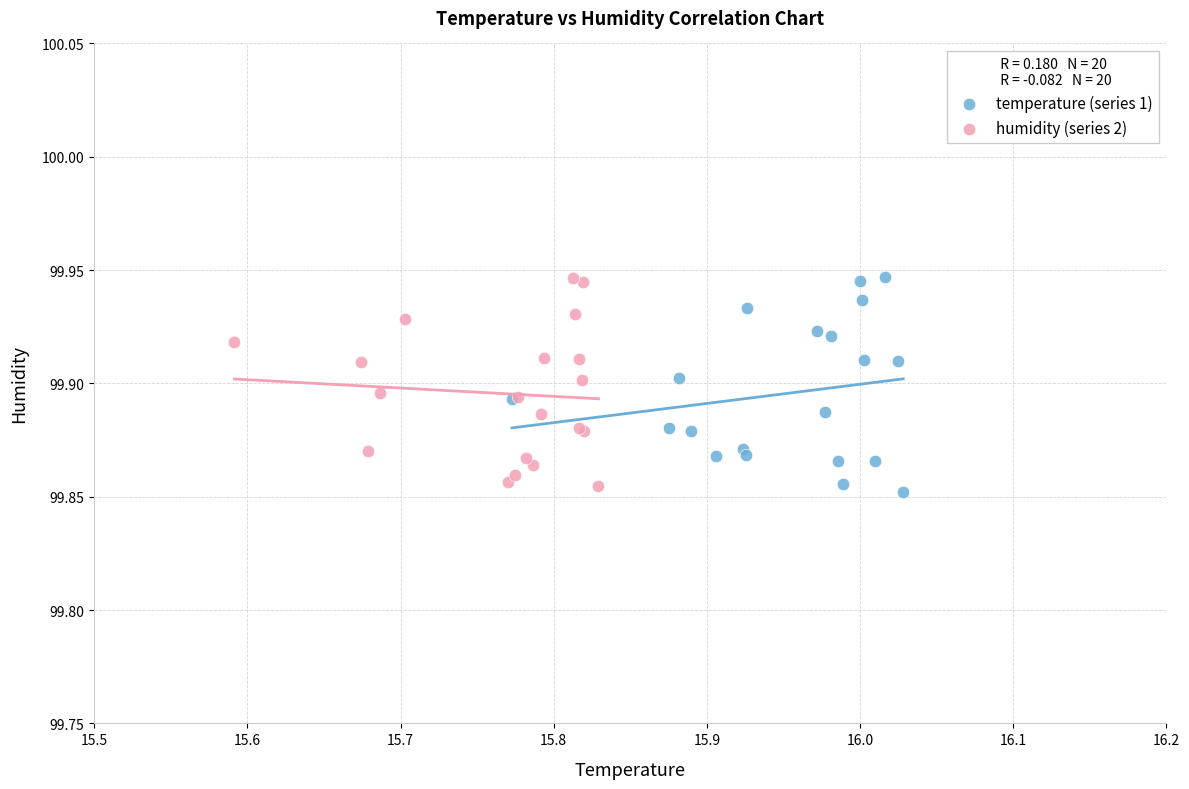

What are all the series names shown in the legend?

temperature (series 1), humidity (series 2)